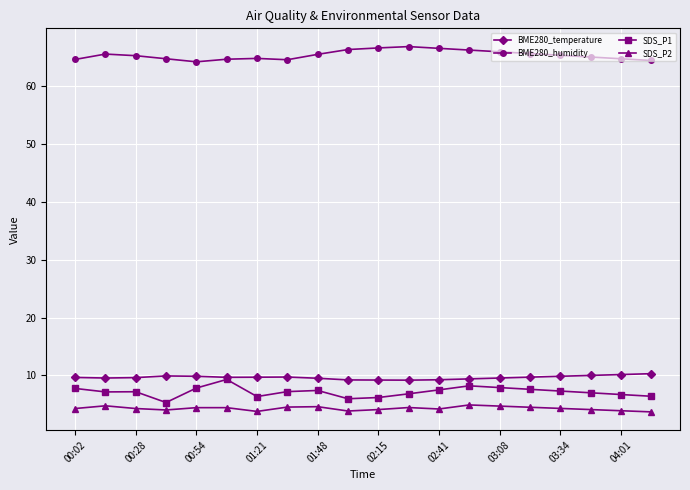

Which series has the largest total across all categories?

BME280_humidity